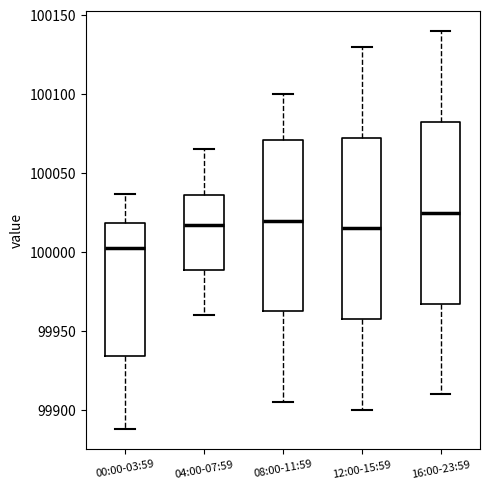

Which box has the lowest median line?

00:00-03:59